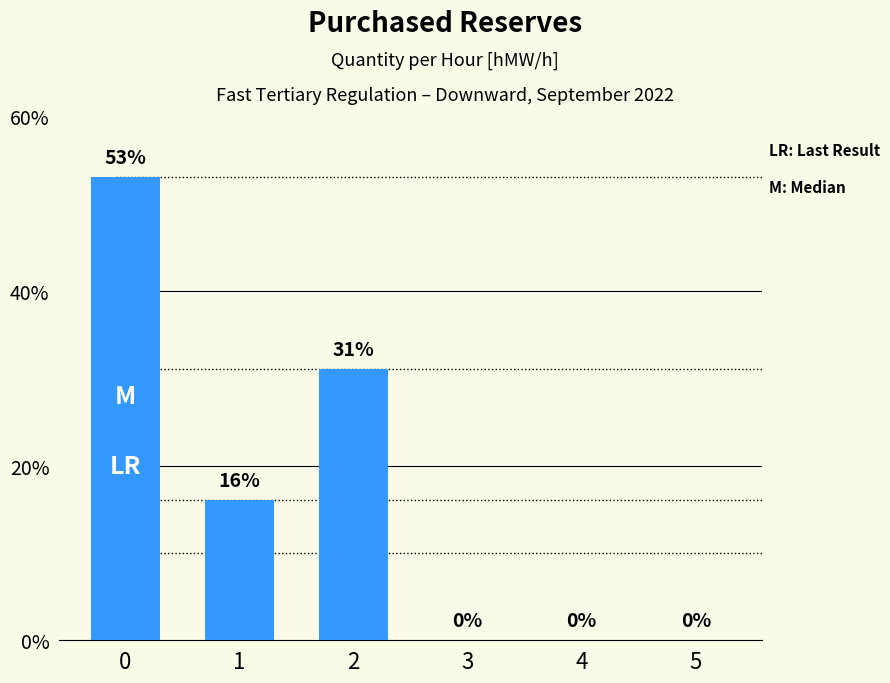

Reading left to right, extract all data points from this chart.

53	16	31	0	0	0